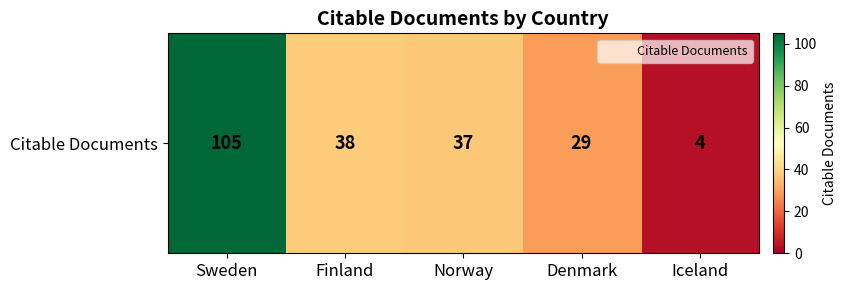

What is the maximum value shown in the chart?

105